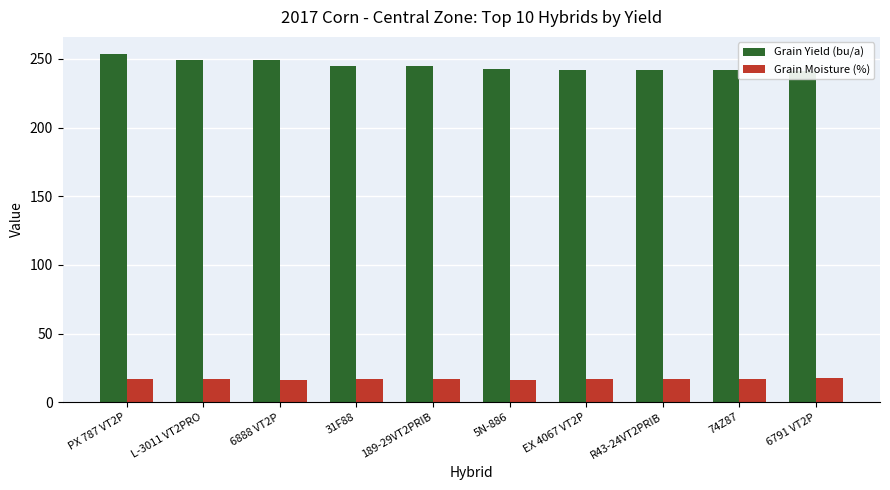

Which series changed the most between PX 787 VT2P and 31F88?

Grain Yield (bu/a)